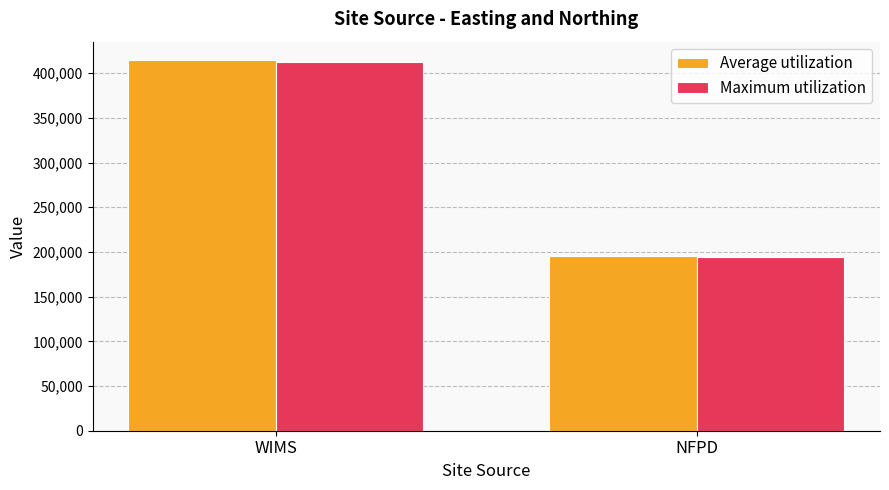

What position from the left is WIMS?

1